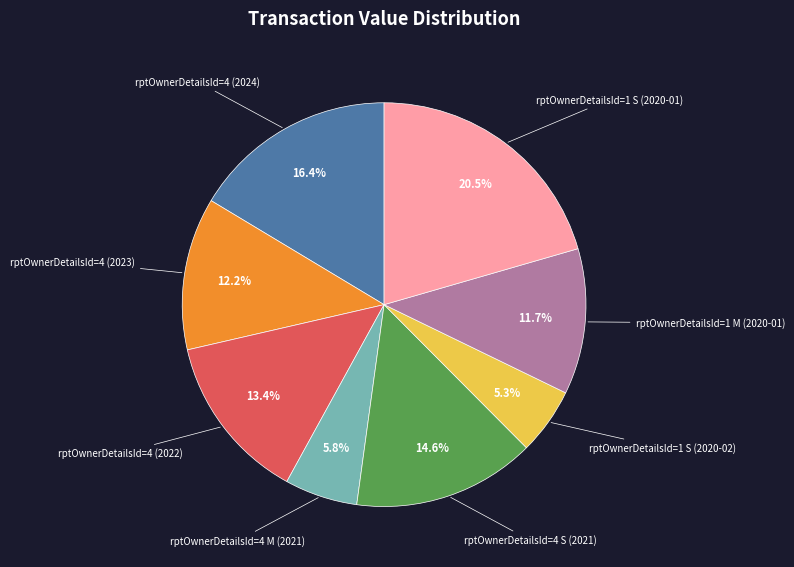

Is there a majority slice in this chart?

No